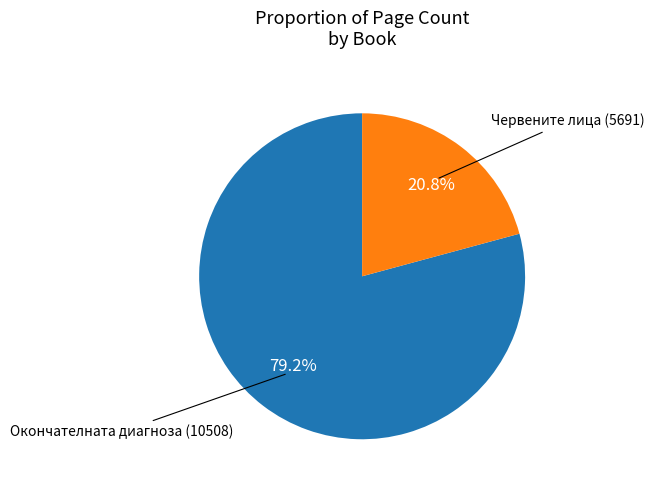

Is there a majority slice in this chart?

Yes